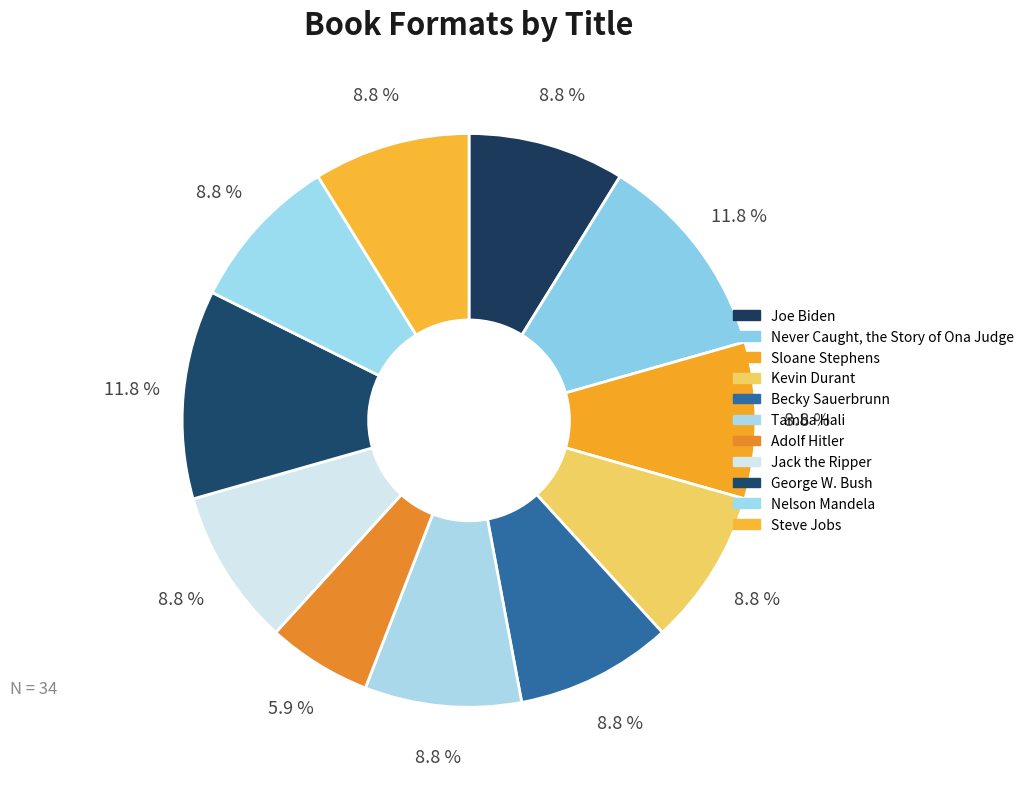

To the nearest percent, what is the difference between the largest and smallest slice percentages?

6%